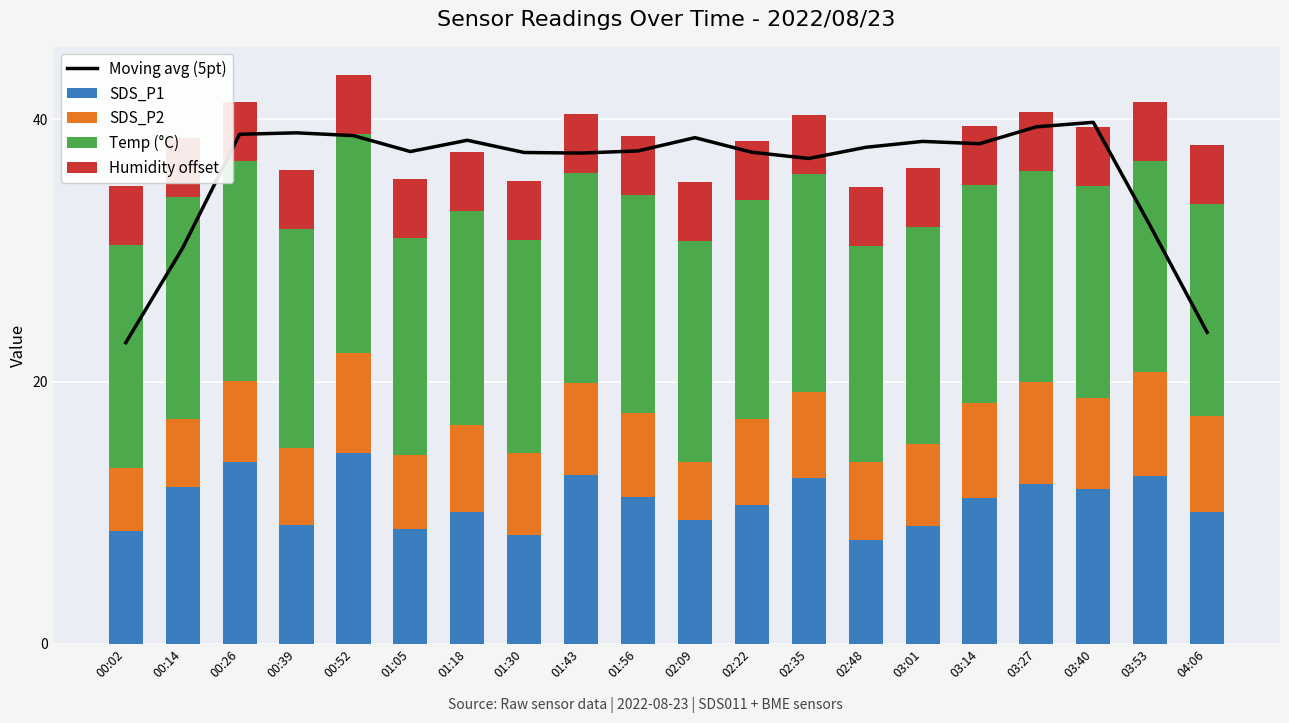

What is the difference between the highest and lowest values at 02:09?

34.2